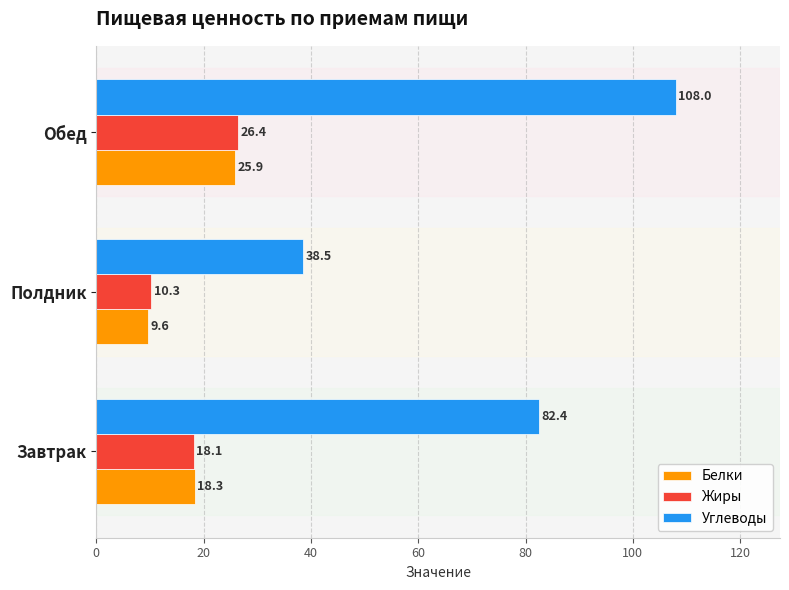

What is the sum of the Белки values at Обед and Завтрак?

44.2